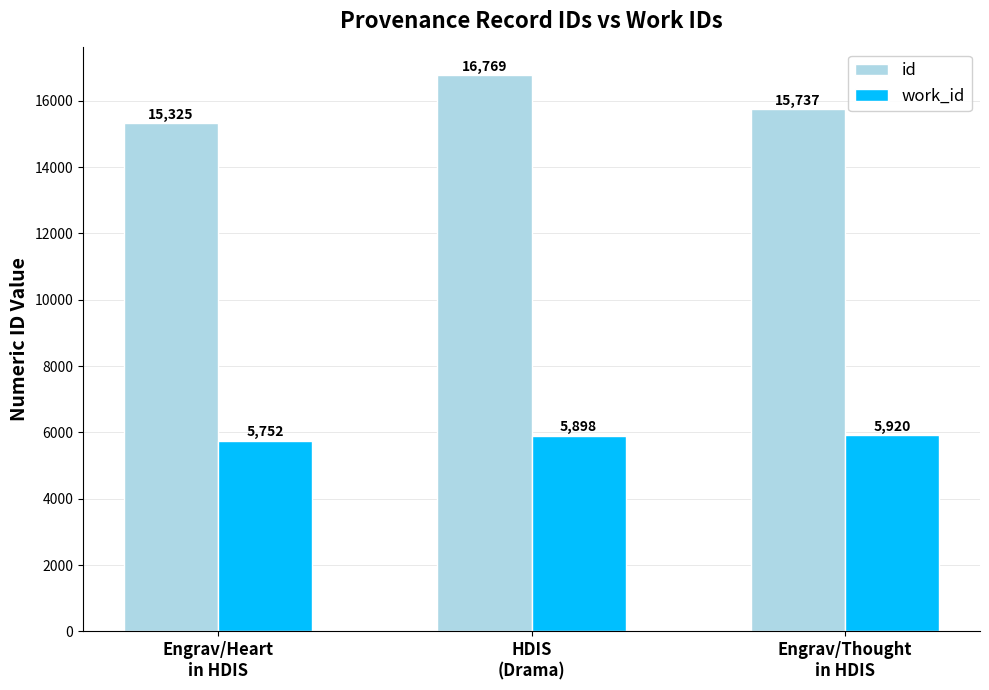

Is it true that id equals 16769 at HDIS
(Drama)?

True